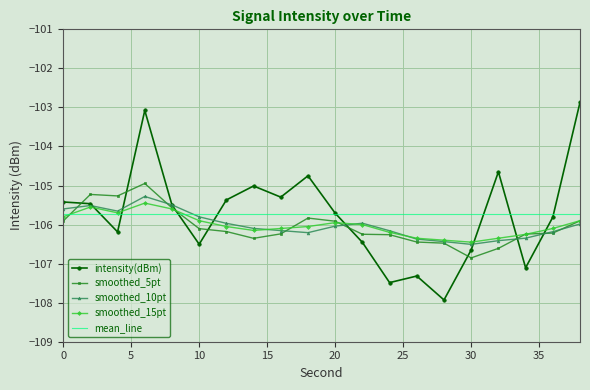

True or false: smoothed_15pt and mean_line cross at least once.

True